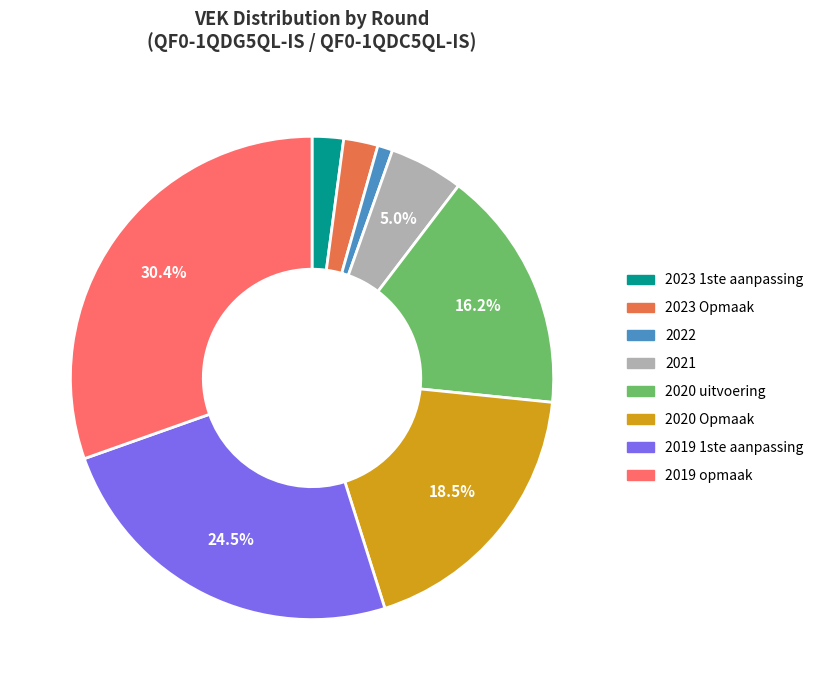

True or false: 2023 1ste aanpassing accounts for 2% of the total.

True